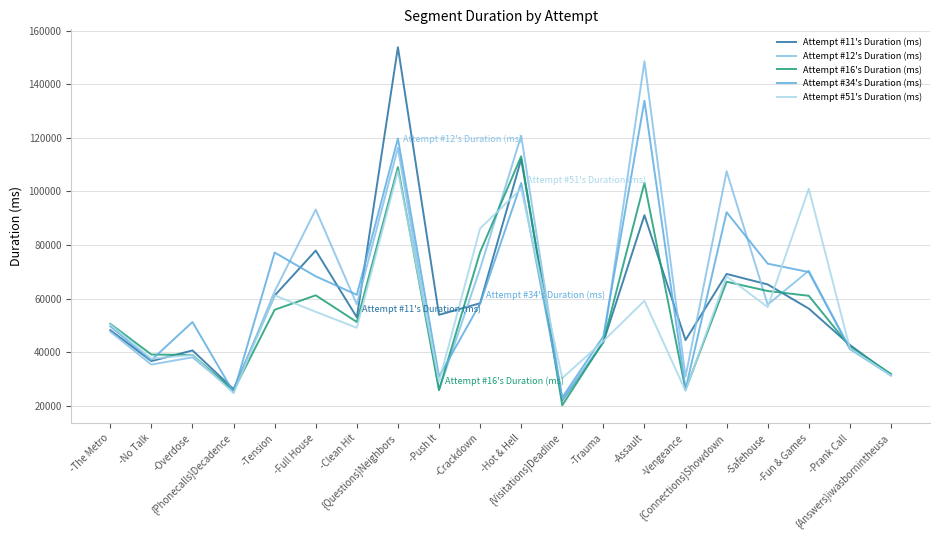

What is the lowest value of the Attempt #16's Duration (ms) series?

20271